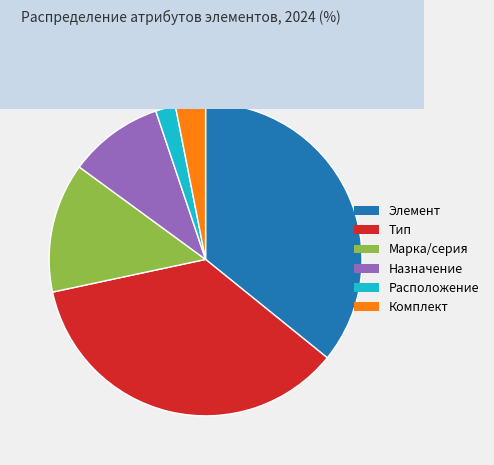

Do Назначение and Расположение together represent more than half of the pie?

No